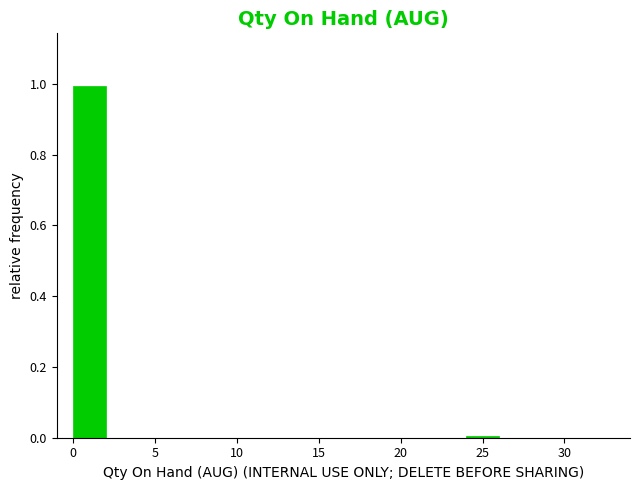

Reading left to right, list every bar in this chart as the range it spans on the x-axis followed by its height. The values are not printed on the chart, so give them approximately, as read against the axis.

0 to 2: 1
2 to 4: 0
4 to 6: 0
6 to 8: 0
8 to 10: 0
10 to 12: 0
12 to 14: 0
14 to 16: 0
16 to 18: 0
18 to 20: 0
20 to 22: 0
22 to 24: 0
24 to 26: under 0.02
26 to 28: 0